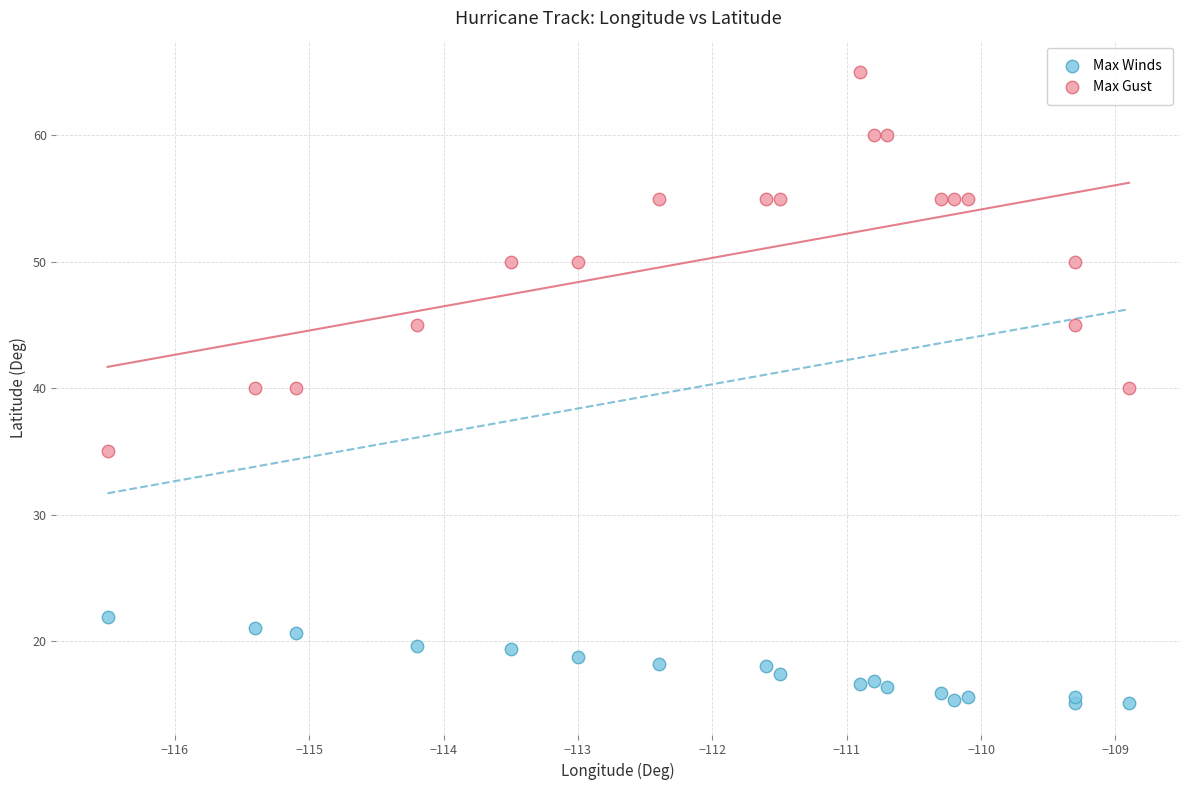

Which series reaches the maximum Y coordinate?

Max Gust